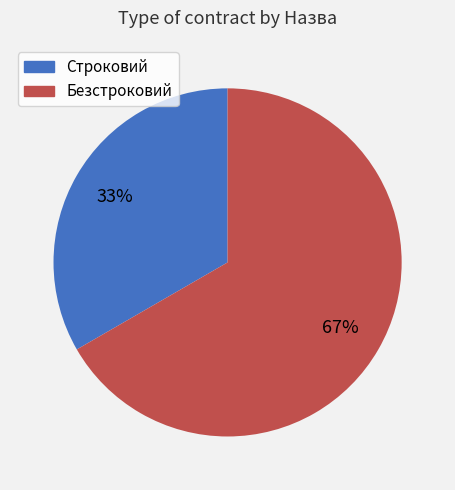

To the nearest percent, what percentage of the pie is Строковий?

33%